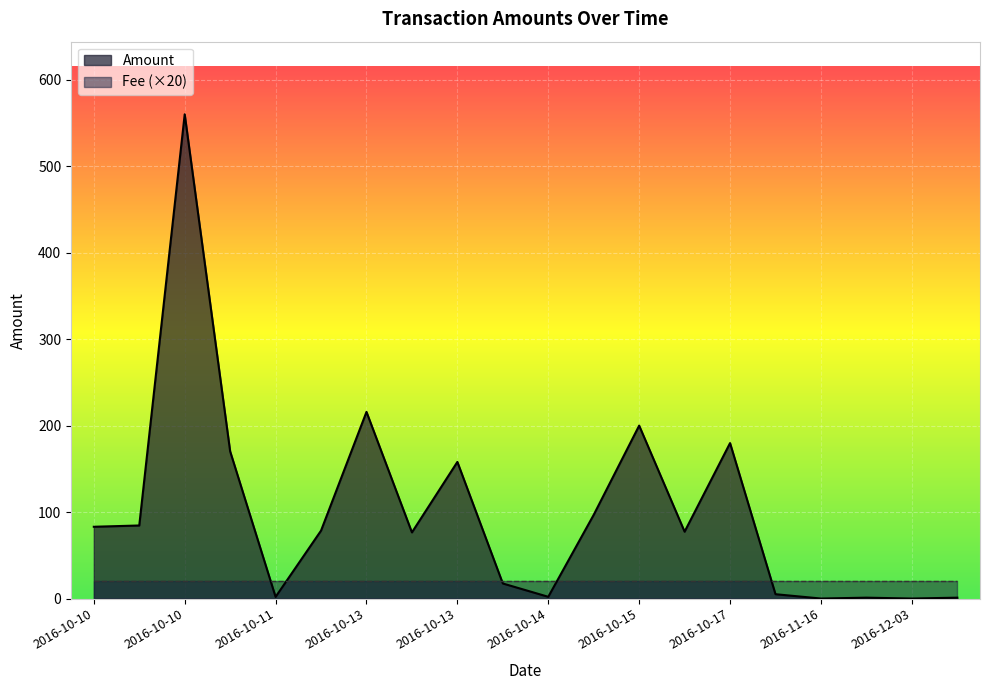

How many points are lower than both their immediate neighbors (excluding endpoints)?

6